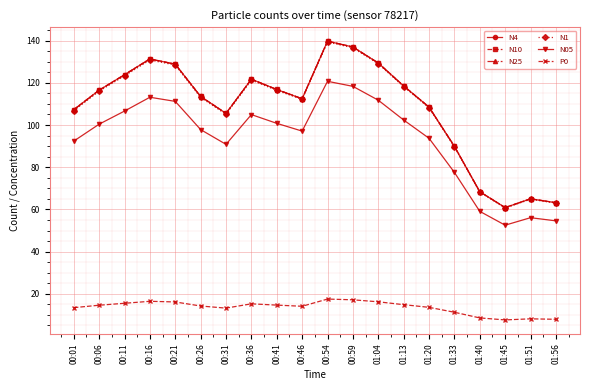

What is the difference between the highest and lowest values at 01:13?

103.7